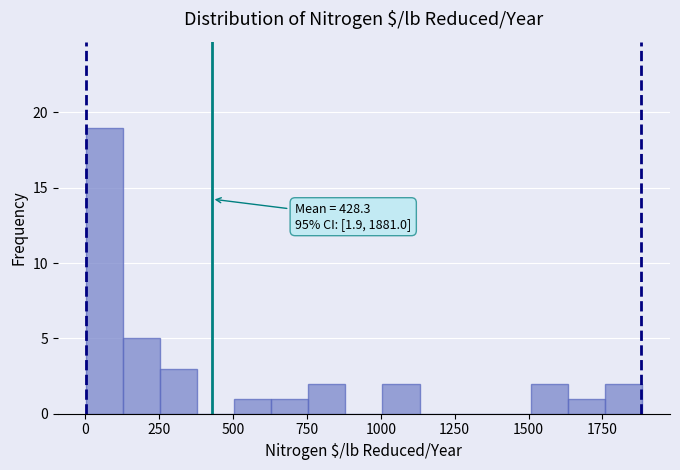

Around what value on the x-axis is the tallest bar? Give the approximate position of its centre, as read against the axis.

50